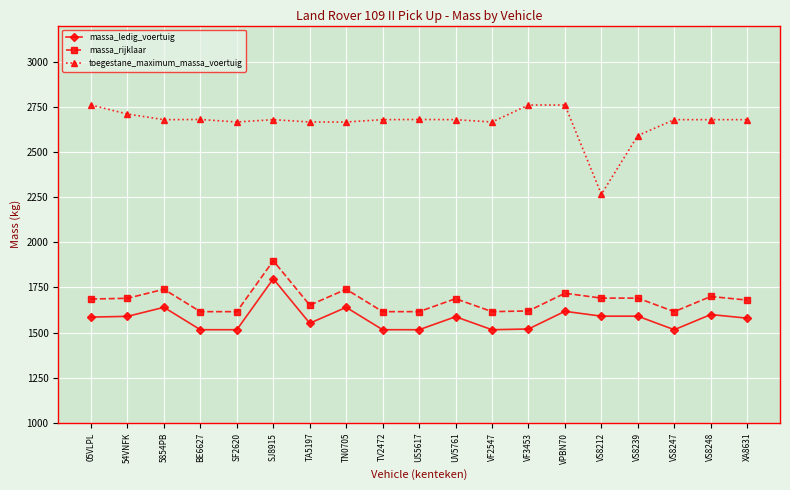

True or false: massa_ledig_voertuig and toegestane_maximum_massa_voertuig intersect in this chart.

False